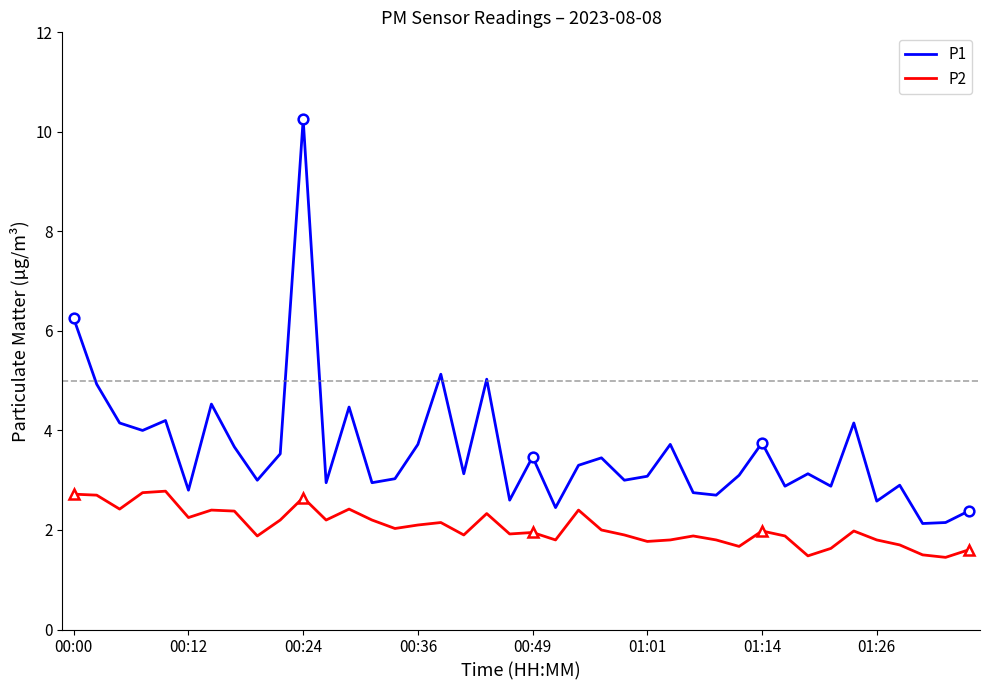

List the series in order of their peak value, highest first.

P1, P2